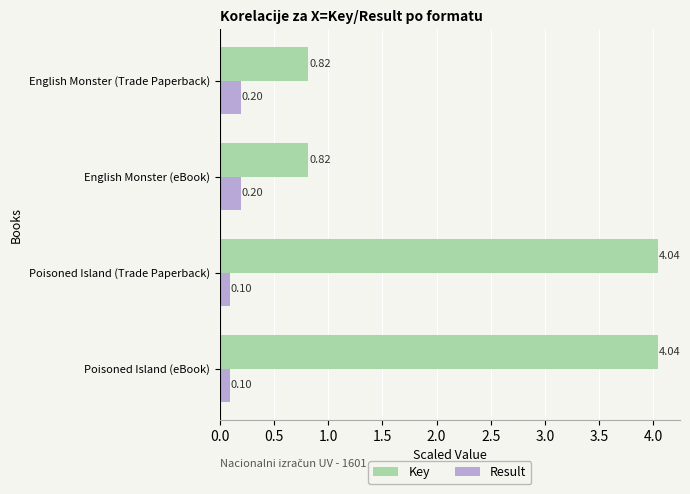

List the series in order of their overall mean, lowest first.

Result, Key